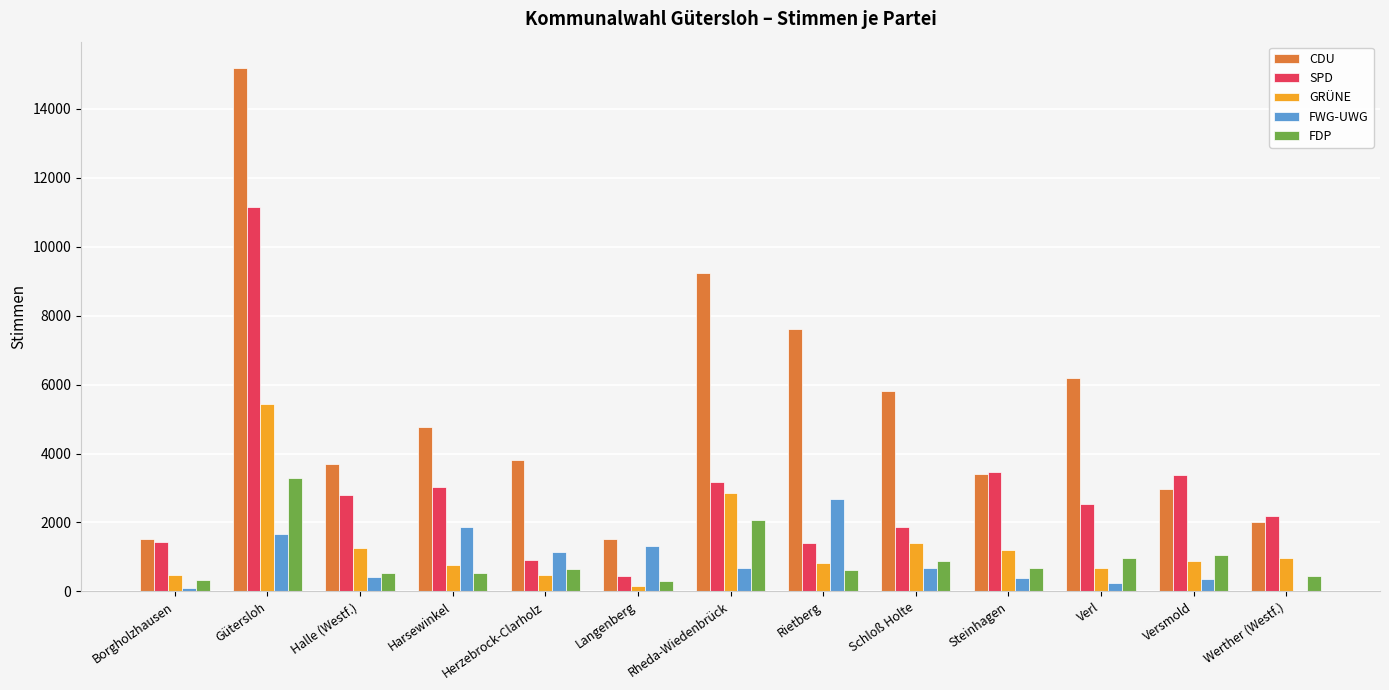

How many groups of bars are there?

13